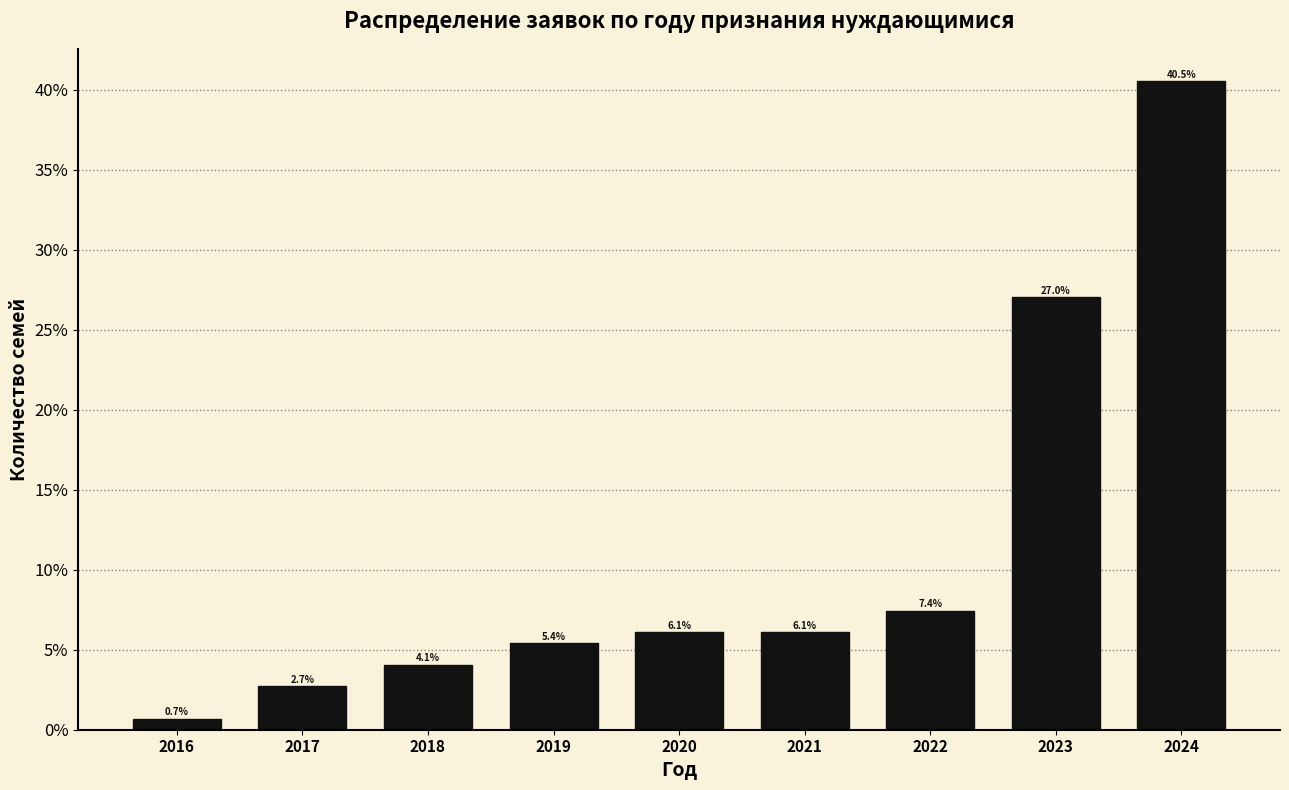

Reading left to right, transcribe all the data shown in this chart.

2016=0.7	2017=2.7	2018=4.1	2019=5.4	2020=6.1	2021=6.1	2022=7.4	2023=27.0	2024=40.5